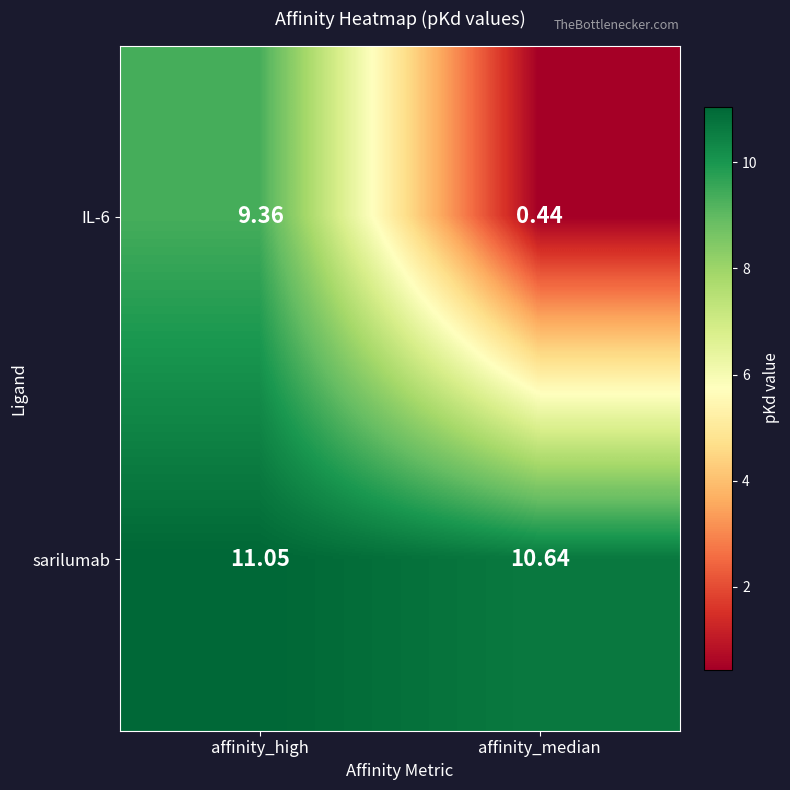

Rank the series by their maximum value, from highest to lowest.

sarilumab, IL-6